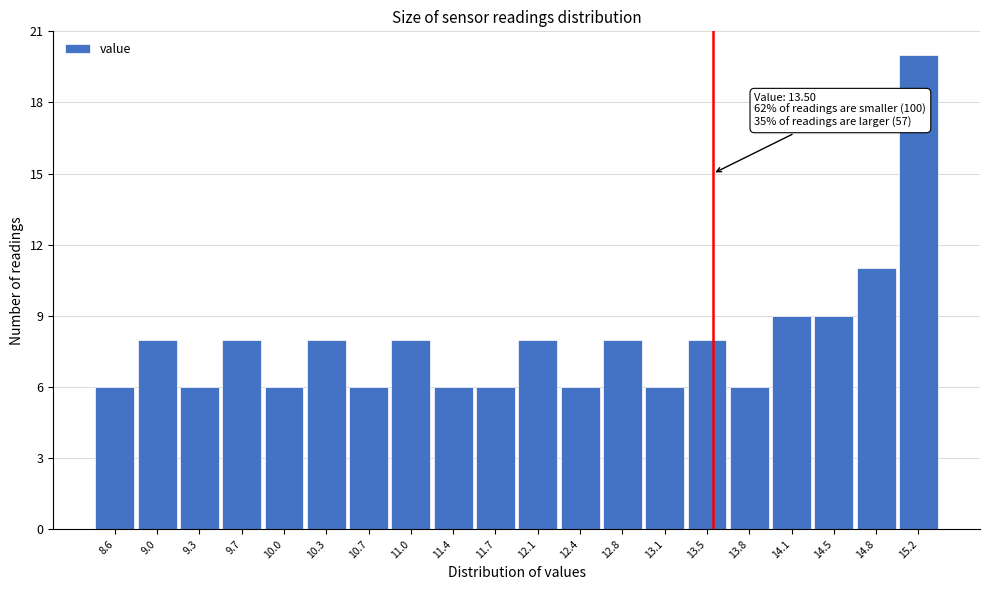

Which range on the x-axis has the tallest bar?

15.005 to 15.350